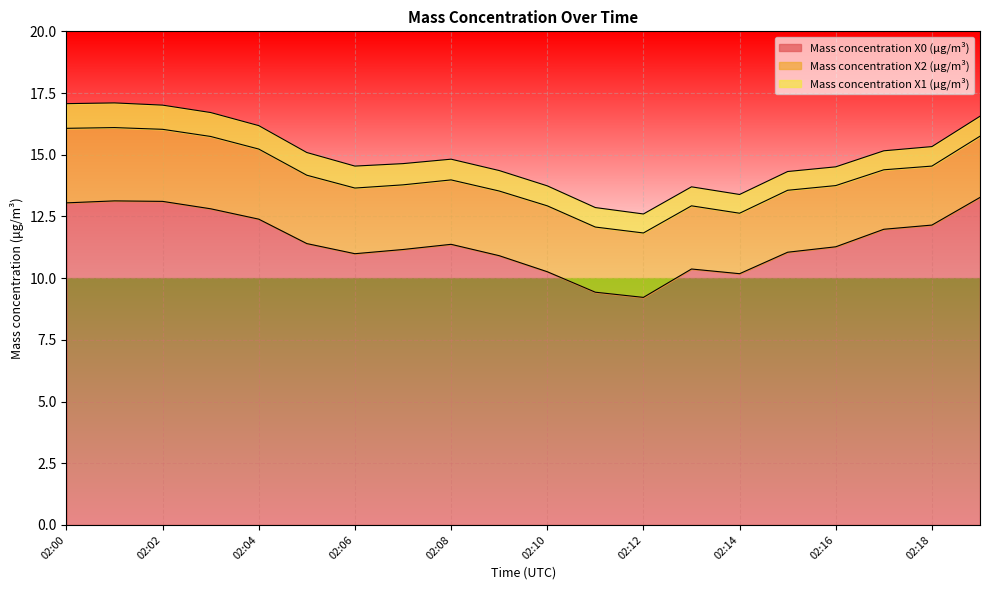

Where is Mass concentration X2 (μg/m³) nearest to the value 2?

02:18